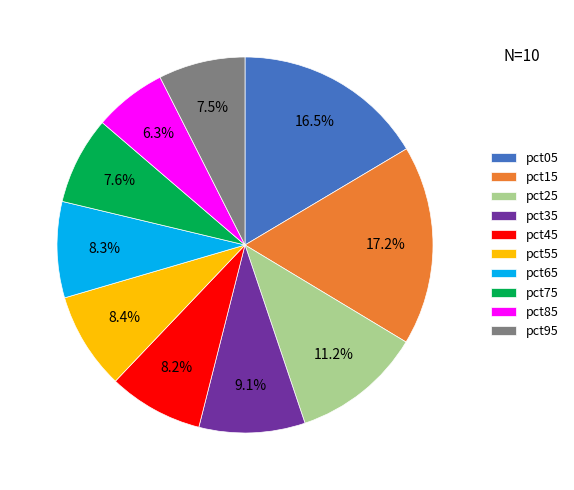

True or false: pct65 accounts for 1% of the total.

False